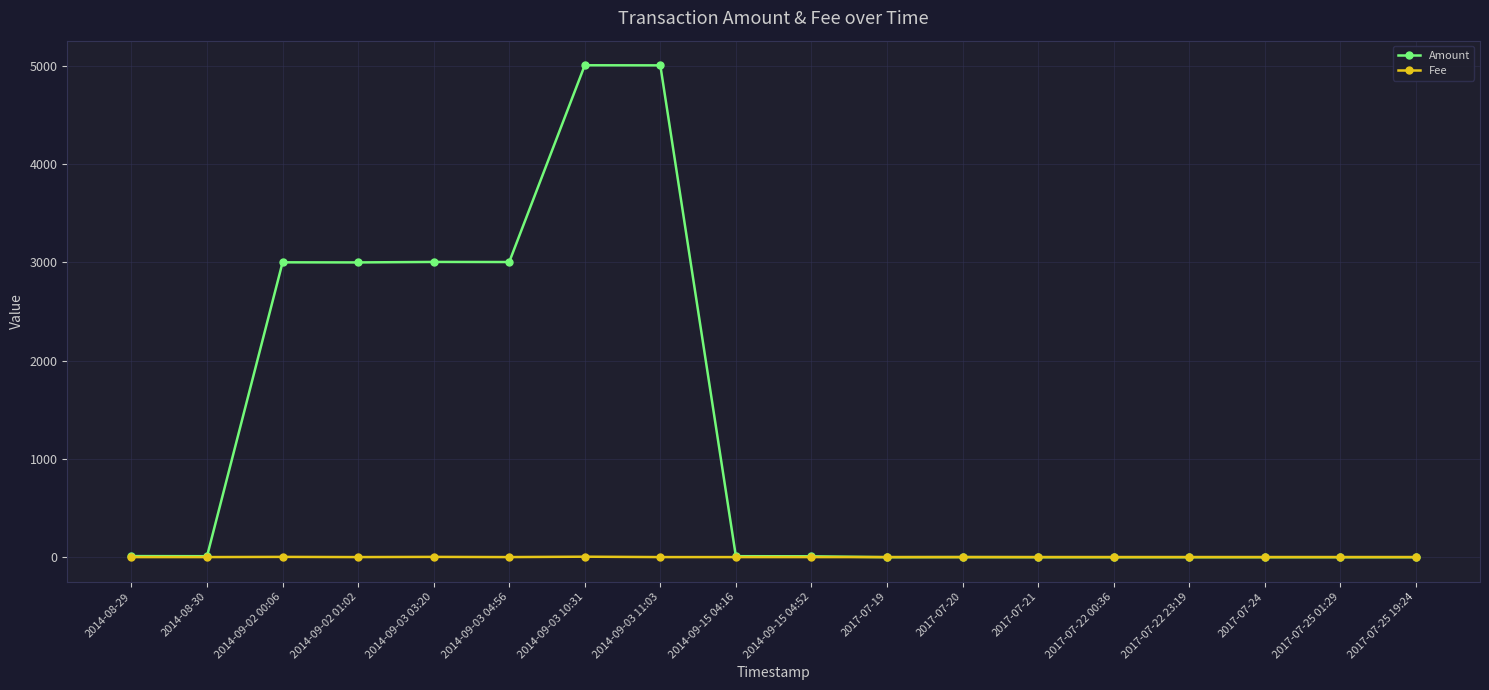

Rank the series by their maximum value, from lowest to highest.

Fee, Amount